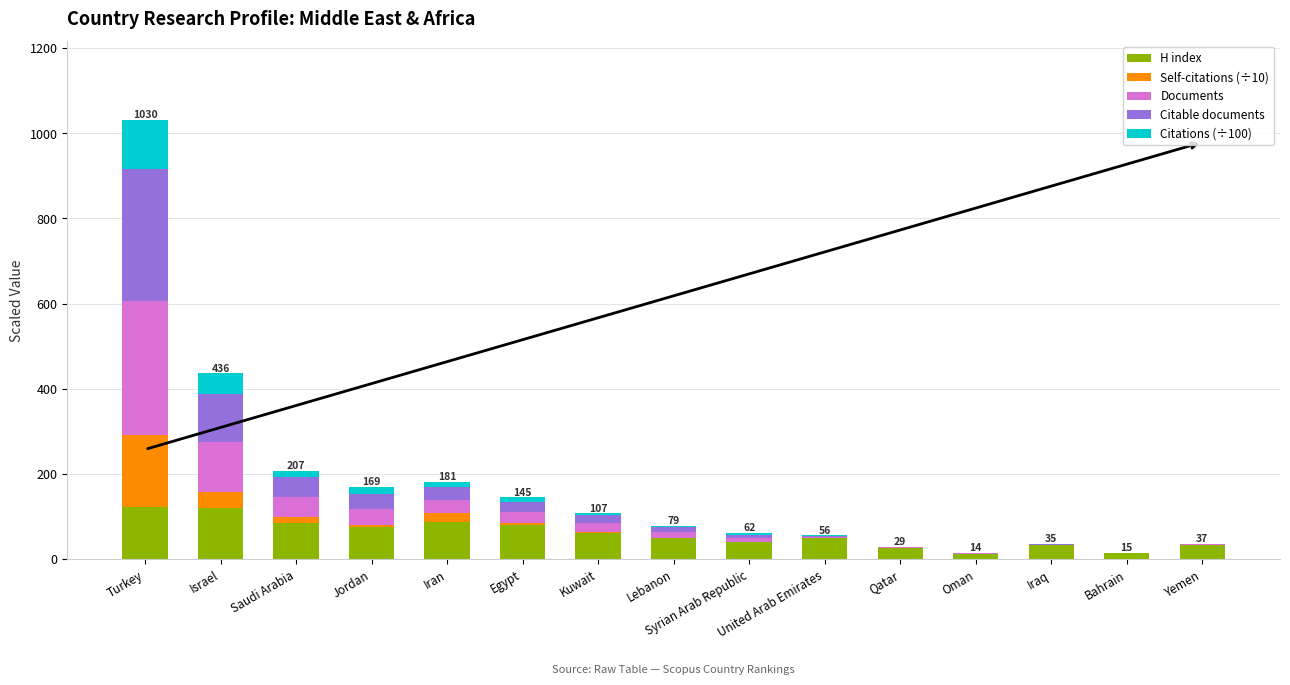

At which category is the sum across all series the highest?

Turkey